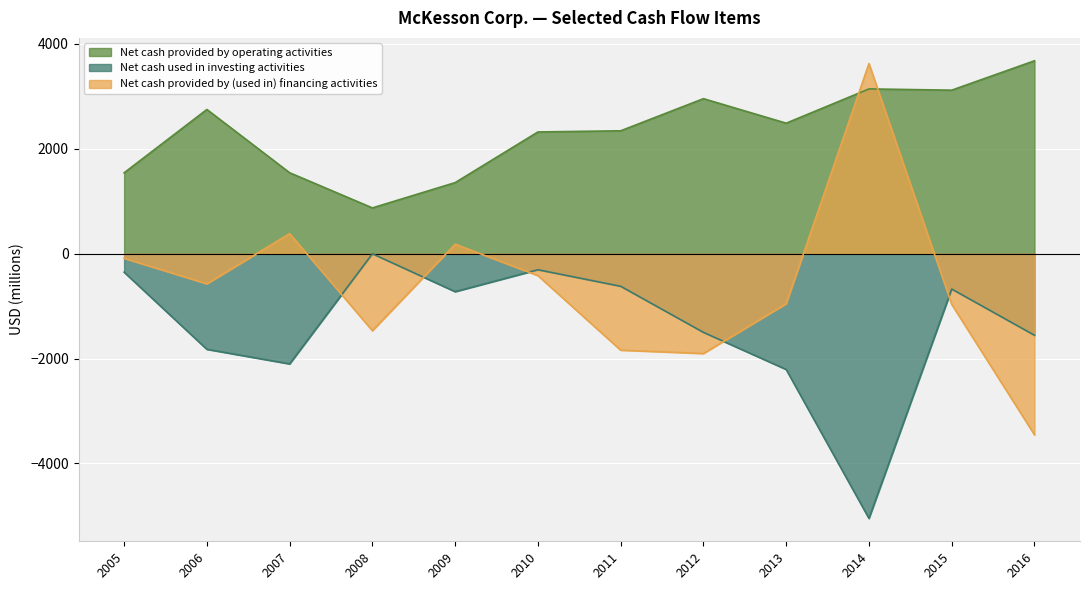

At which label is Net cash provided by operating activities closest to 2270?

2010